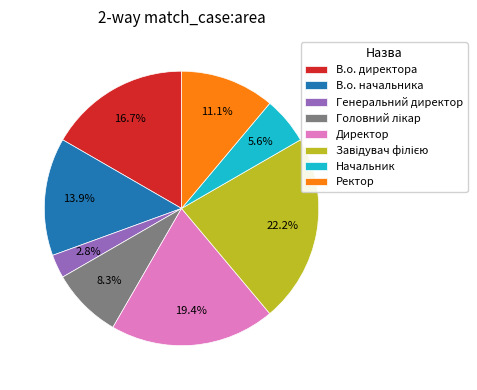

Is it true that Директор is 8% of the pie?

False